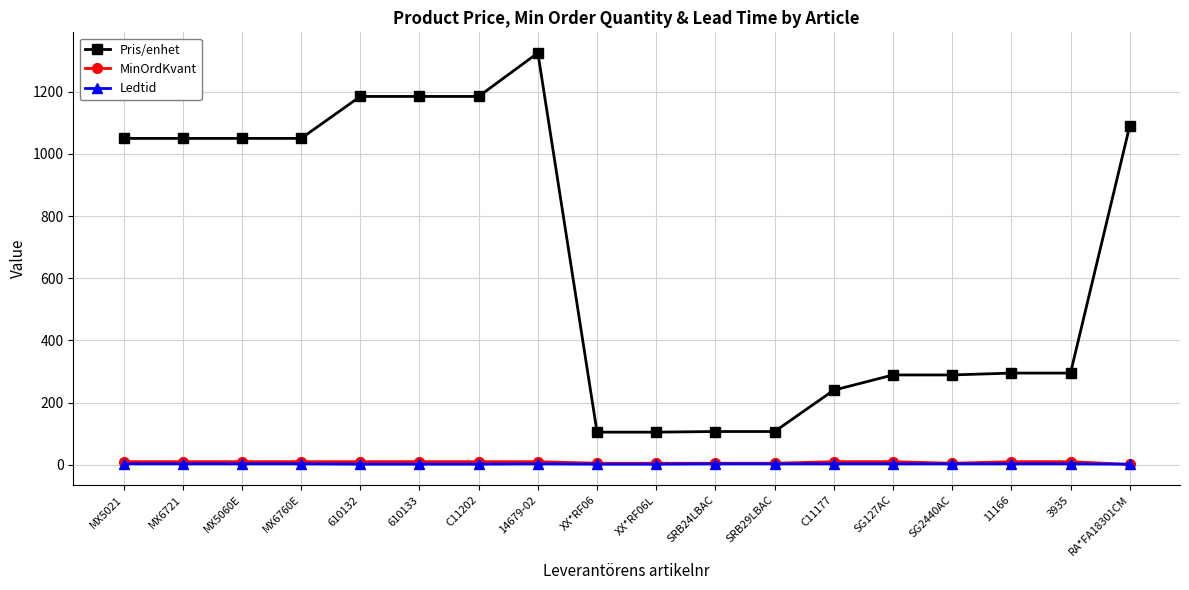

Which series has the widest spread of values?

Pris/enhet